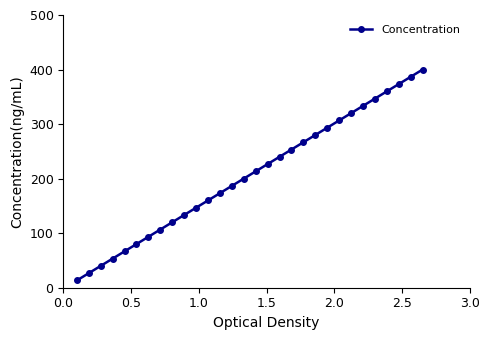

What is the smallest value displayed?

13.3